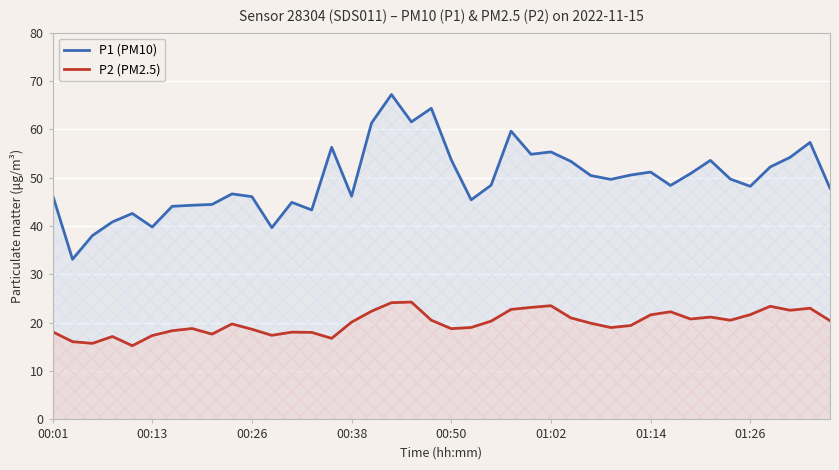

The P1 (PM10) series shows 39.7 at 11. True or false?

True